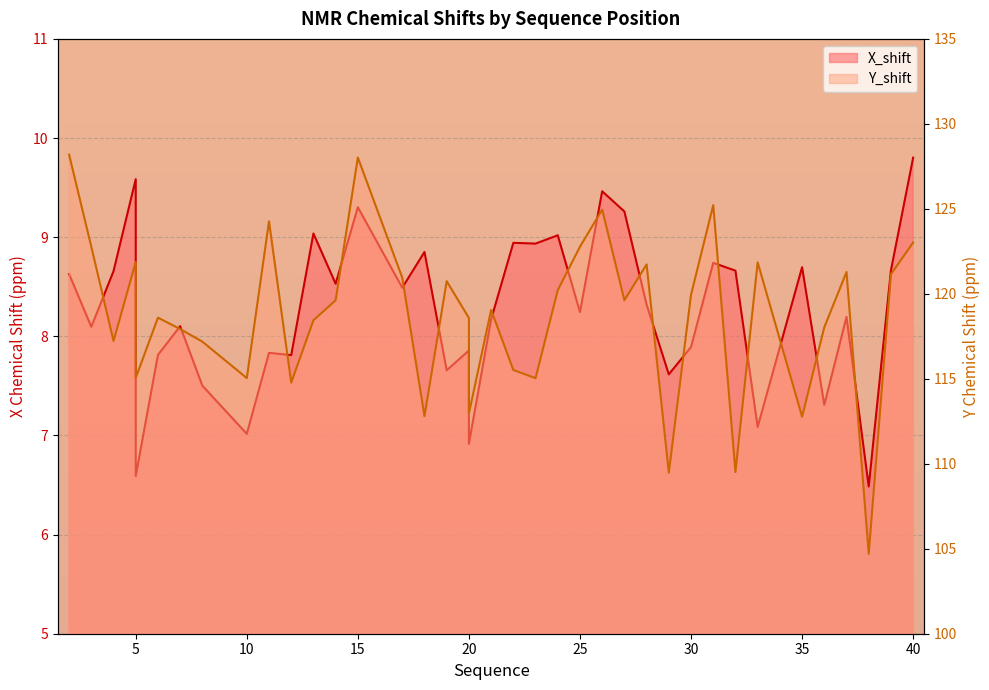

The Y_shift series shows 114.8 at 12. True or false?

True